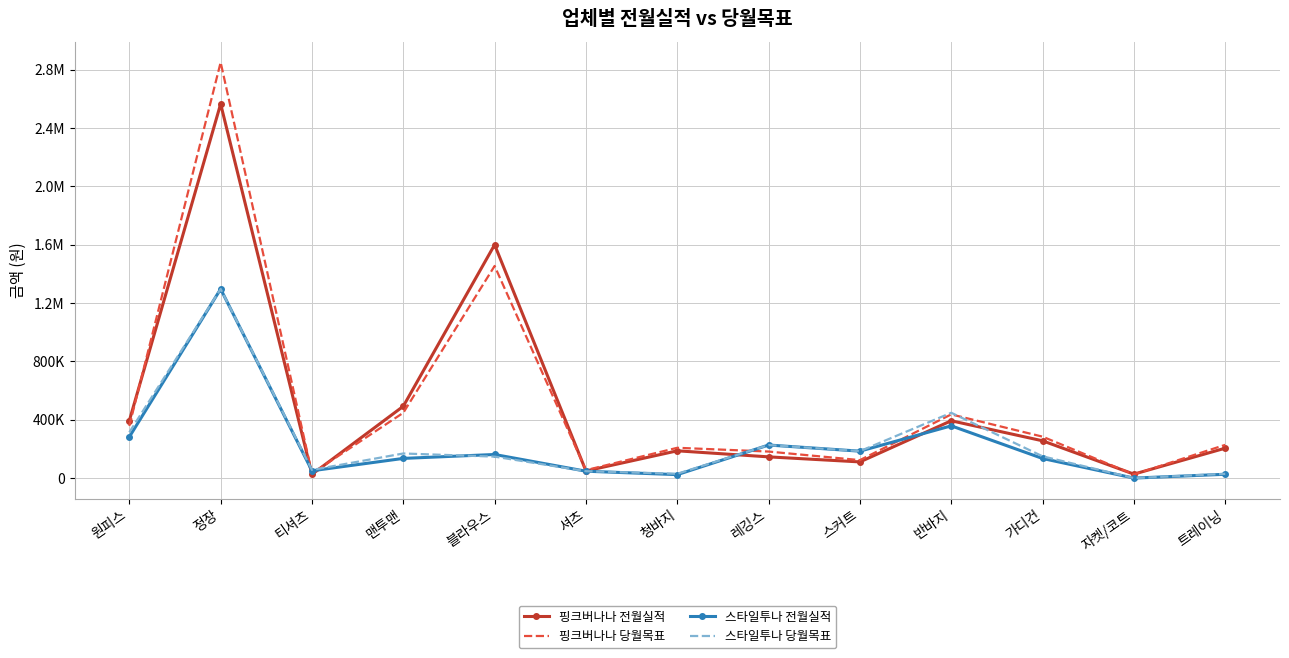

What are all the series names shown in the legend?

핑크버나나 전월실적, 핑크버나나 당월목표, 스타일투나 전월실적, 스타일투나 당월목표